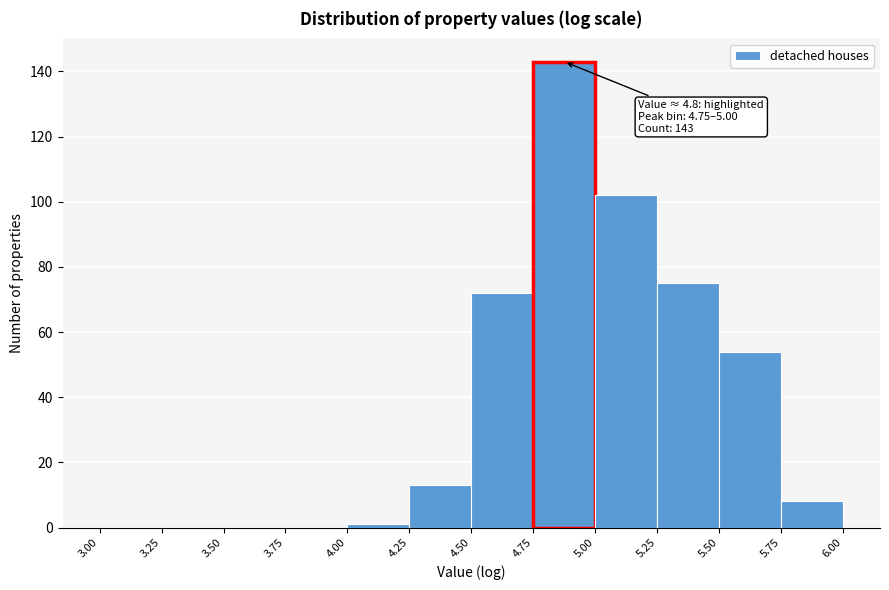

Which range on the x-axis has the tallest bar?

4.75 to 5.00